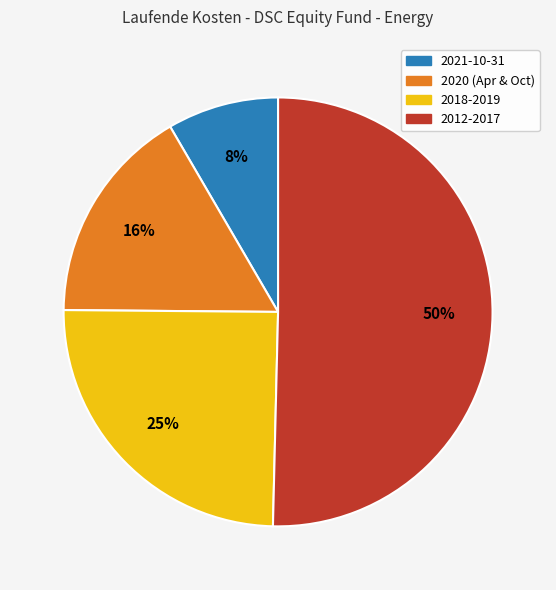

To the nearest percent, what is the difference between the largest and smallest slice percentages?

42%